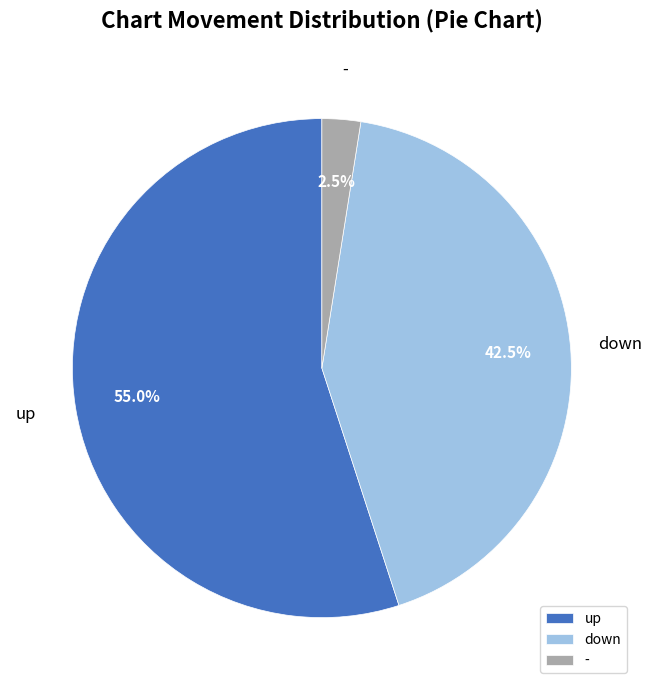

How much of the chart is everything except up?

45.0%